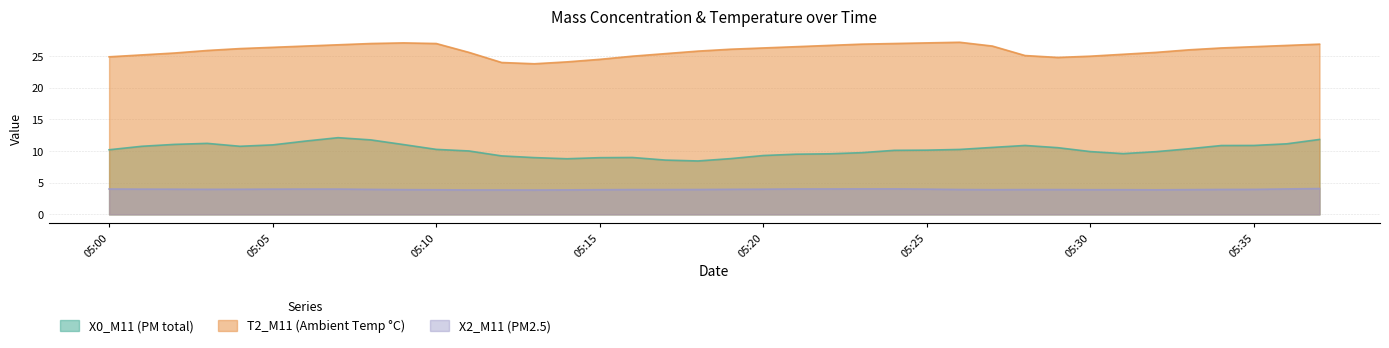

List the series in order of their peak value, highest first.

T2_M11 (Ambient Temp °C), X0_M11 (PM total), X2_M11 (PM2.5)